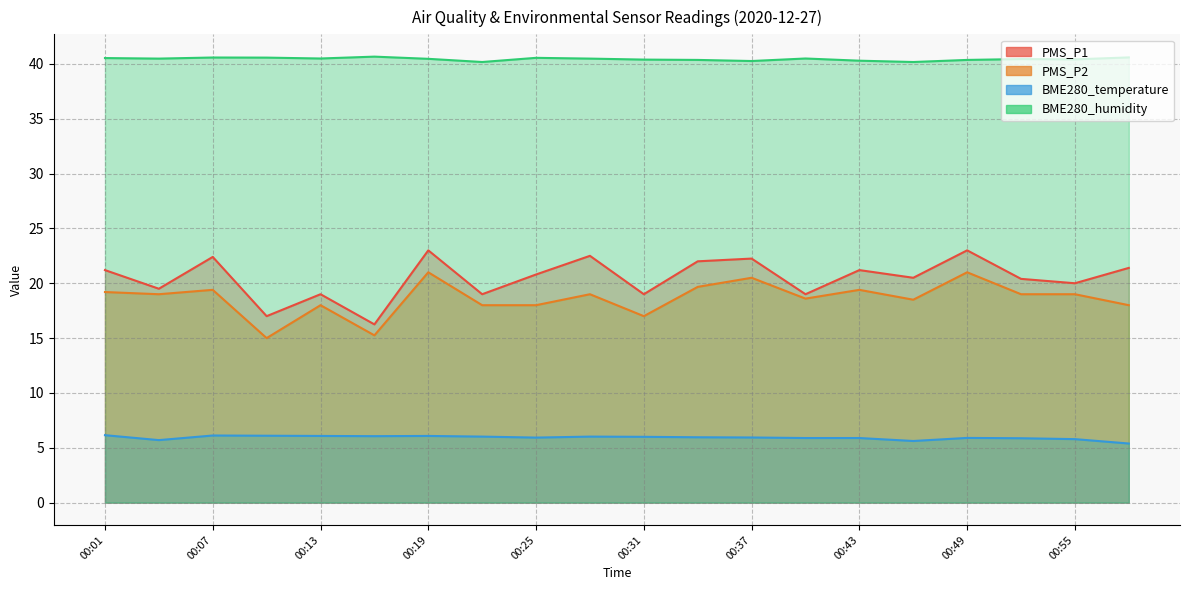

What is the sum of the BME280_humidity values at 00:07 and 00:01?

81.1